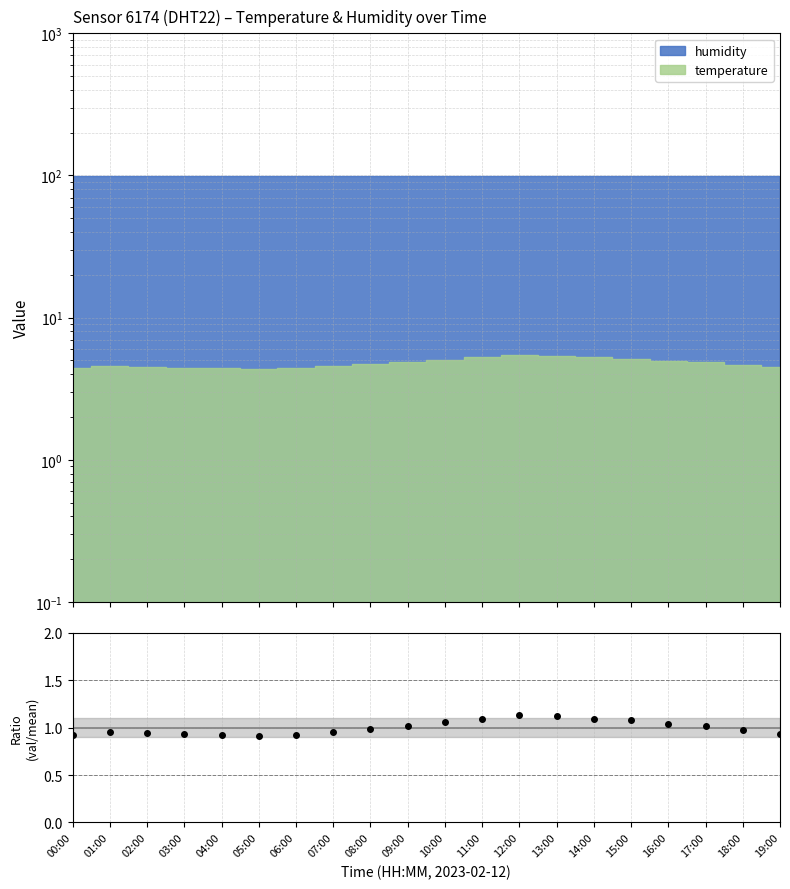

Count the number of categories in the chart.

20